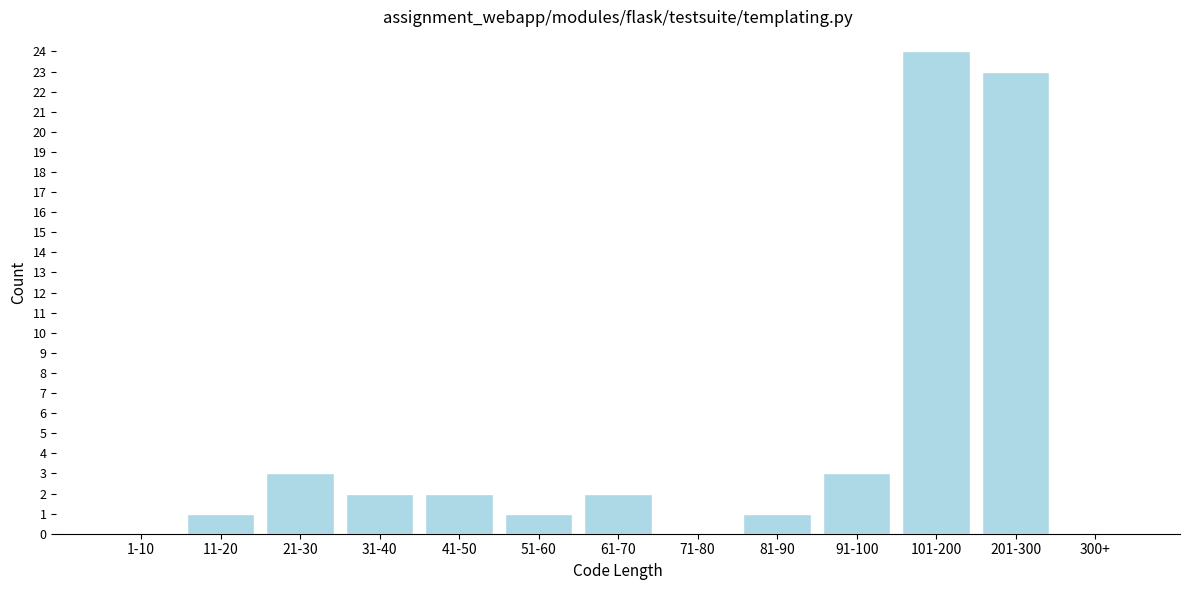

Reading left to right, extract all data points from this chart.

1-10=0	11-20=1	21-30=3	31-40=2	41-50=2	51-60=1	61-70=2	71-80=0	81-90=1	91-100=3	101-200=24	201-300=23	300+=0